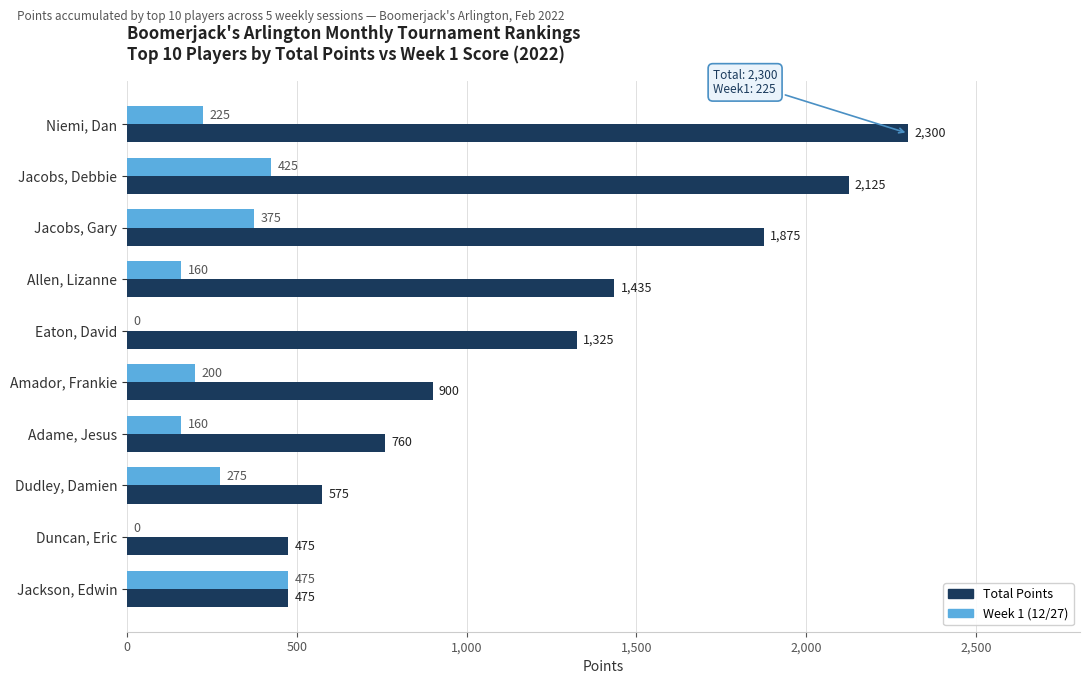

At which category is the sum across all series the highest?

Jacobs, Debbie